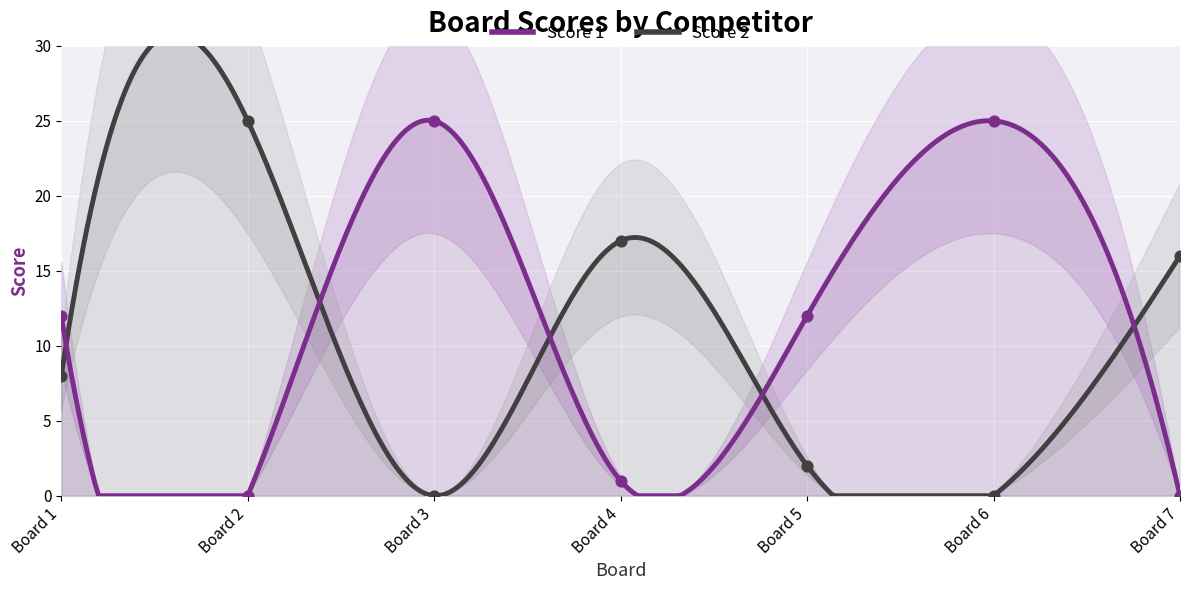

Which series has the largest total across all categories?

Score 1